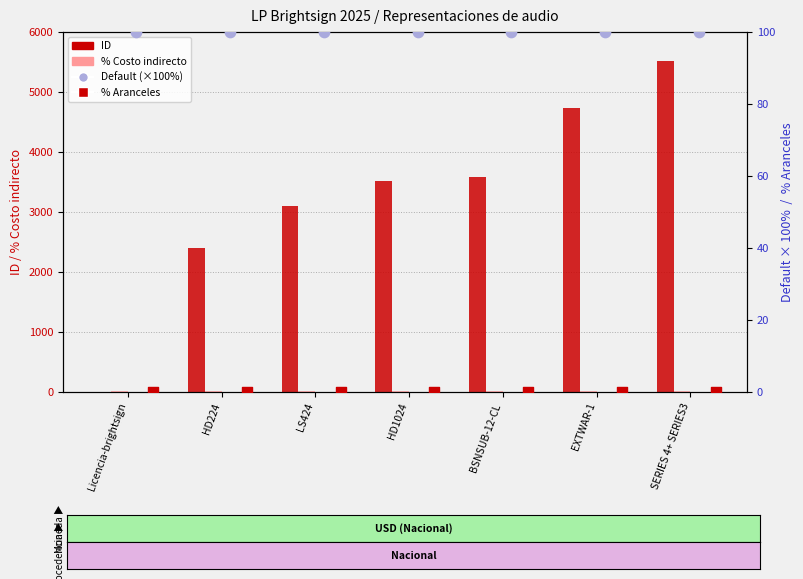

Which series has the largest total across all categories?

ID